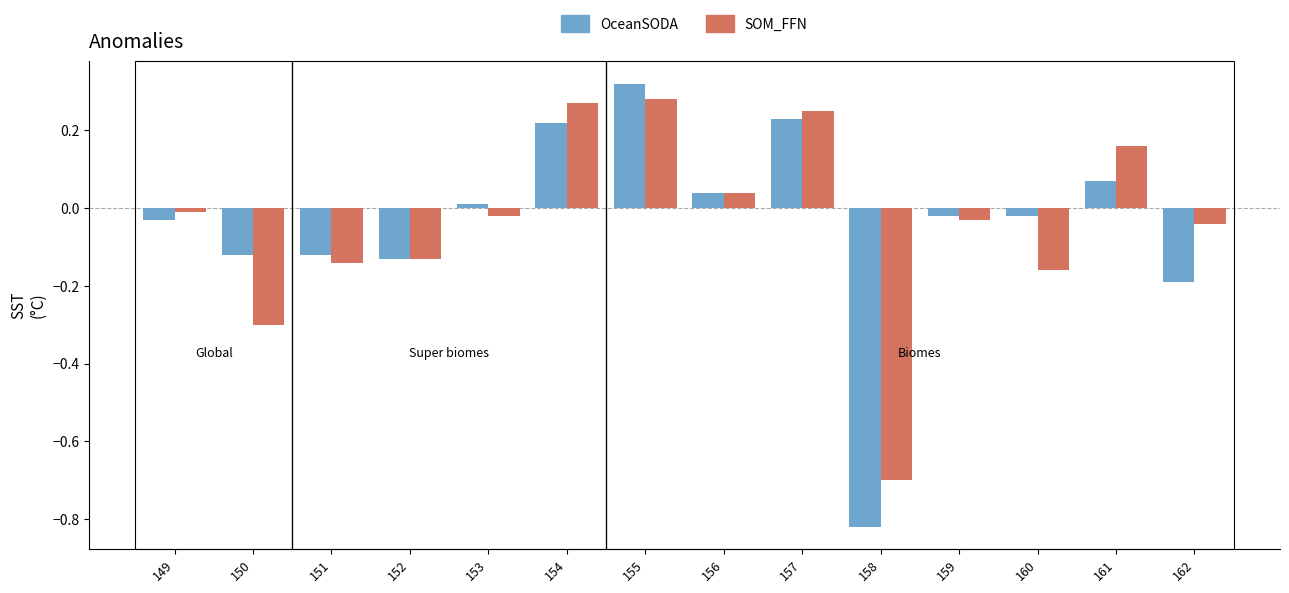

Which series has the widest spread of values?

OceanSODA